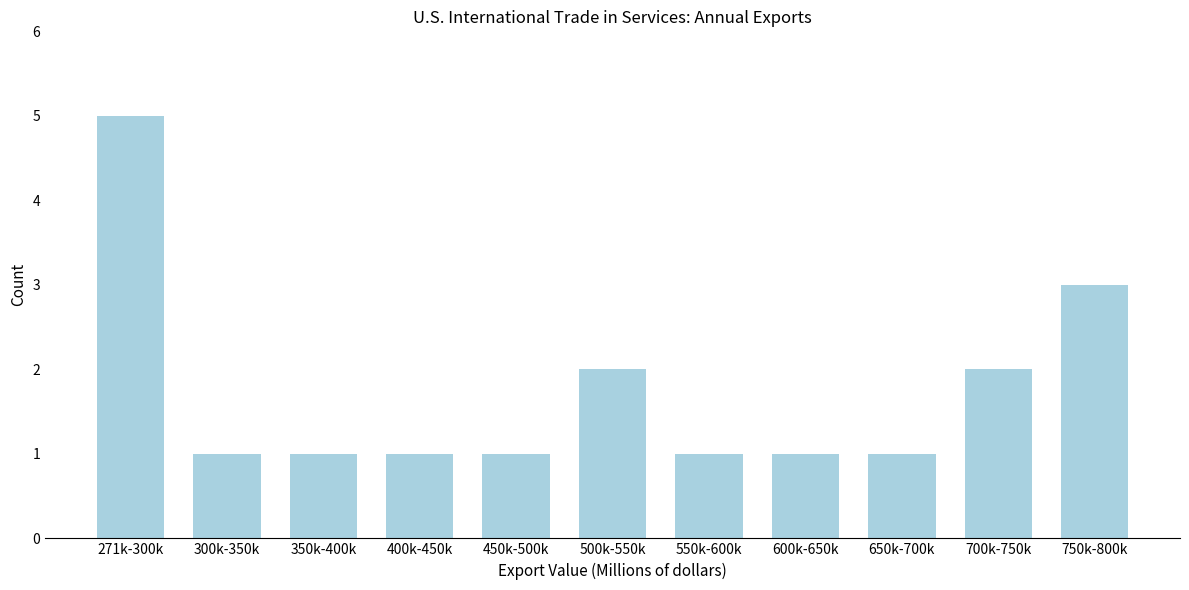

Reading right to left, what are all the values shown in this chart?

750k-800k=3	700k-750k=2	650k-700k=1	600k-650k=1	550k-600k=1	500k-550k=2	450k-500k=1	400k-450k=1	350k-400k=1	300k-350k=1	271k-300k=5